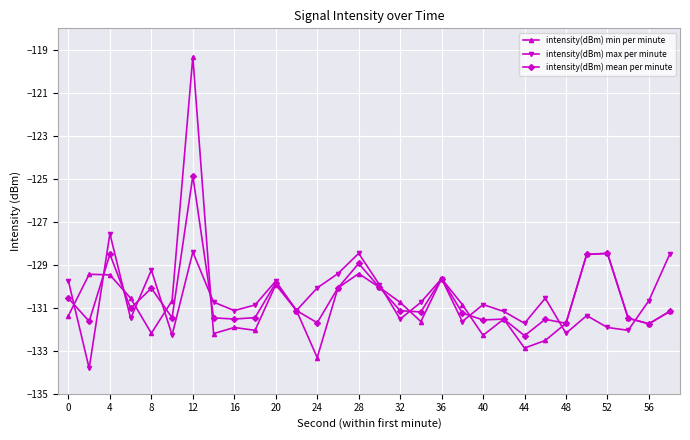

True or false: intensity(dBm) min per minute has more than 1 interior local peaks.

True